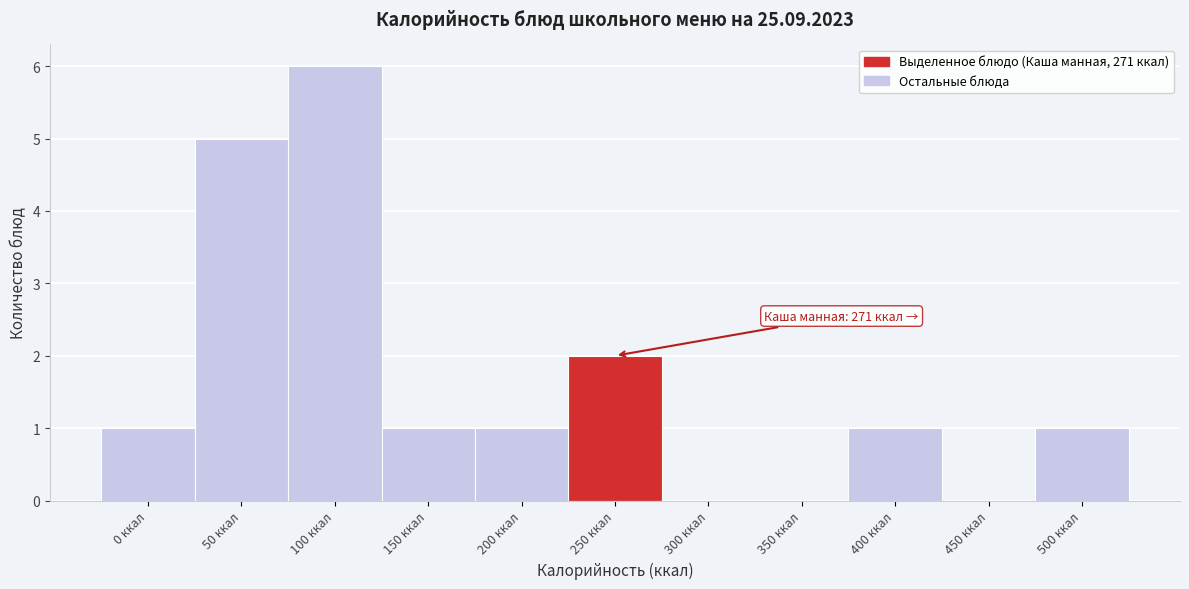

Reading left to right, extract all data points from this chart.

0 ккал=1	50 ккал=5	100 ккал=6	150 ккал=1	200 ккал=1	250 ккал=2	300 ккал=0	350 ккал=0	400 ккал=1	450 ккал=0	500 ккал=1